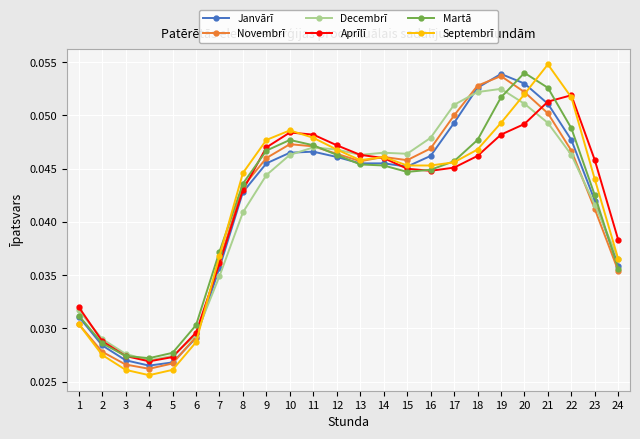

What is the total value across all series at 8?

0.3